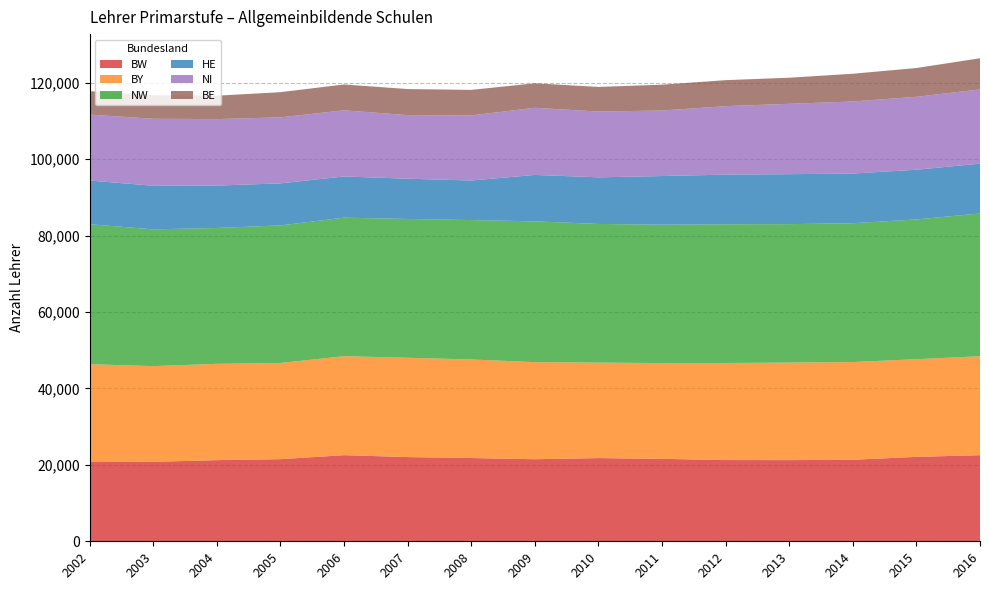

Reading right to left, transcribe all the data shown in this chart.

BW: 22534.8	22090.9	21333.6	21244.0	21261.3	21577.0	21772.0	21478.0	21789.0	22039.0	22540.0	21490.0	21236.0	20794.0	20885.0
BY: 25893.0	25565.0	25570.0	25519.0	25400.0	25057.0	24992.0	25401.0	25791.0	25984.0	25903.0	25170.0	25205.0	25043.0	25451.0
NW: 37350.6	36571.0	36333.0	36232.0	36300.0	36215.0	36280.0	36841.0	36480.0	36330.0	36242.0	36001.0	35553.0	35794.0	36631.0
HE: 13055.5	13002.0	13000.0	13070.0	12986.0	12732.0	12201.0	12155.0	10351.7	10532.0	10784.8	11006.5	11086.0	11406.7	11441.0
NI: 19422.0	19089.0	18857.0	18418.0	17920.0	17145.0	17213.0	17564.0	17042.0	16642.0	17310.0	17268.0	17404.0	17528.0	17251.0
BE: 8146.0	7532.0	7257.0	6829.0	6805.0	6762.0	6438.0	6412.0	6673.0	6819.0	6762.0	6594.0	6119.0	6174.0	6135.0